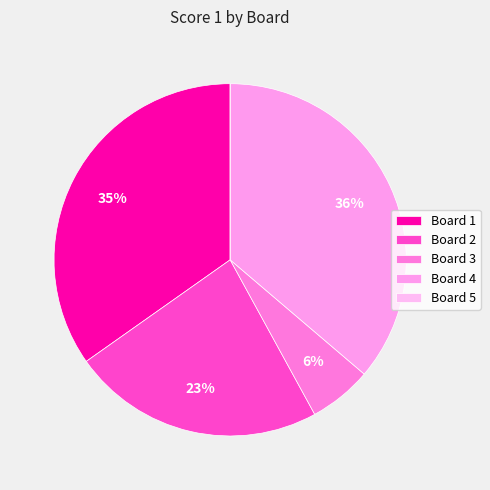

What percentage do Board 4 and Board 3 together represent?

42.0%